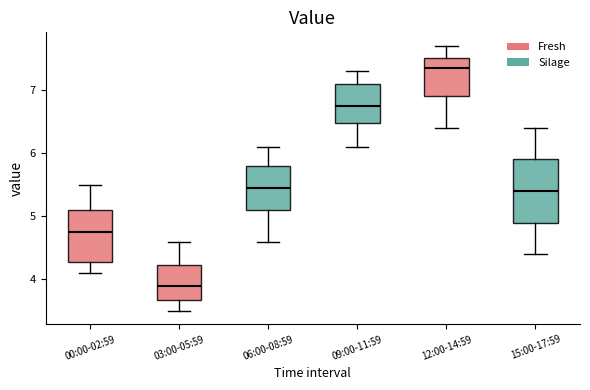

Where is the lower edge of the box for 03:00-05:59 on the y-axis? The values are not printed on the chart, so give them approximately, as read against the axis.

3.7